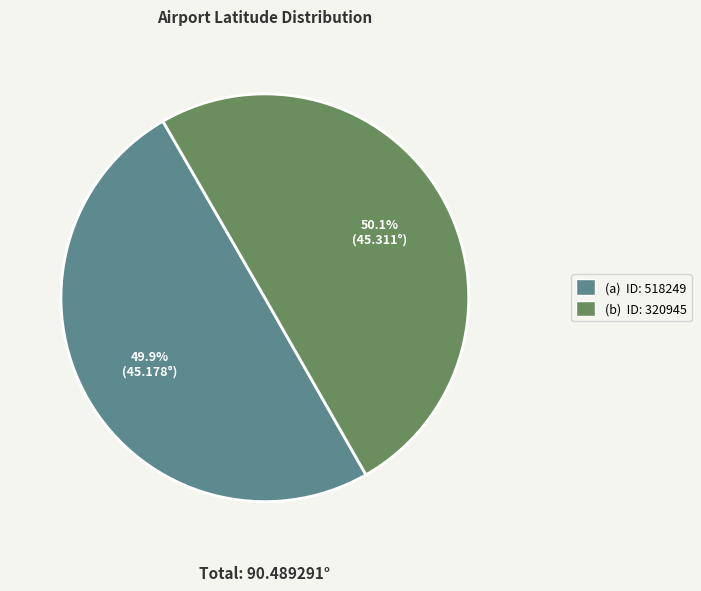

Is there a majority slice in this chart?

Yes